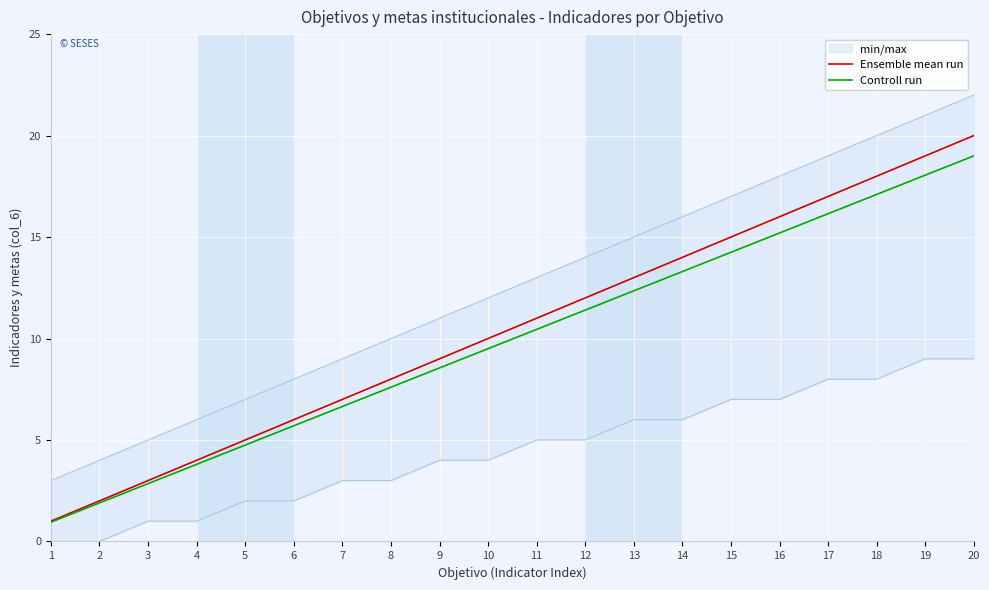

At how many categories does at least one series exceed 2?

18